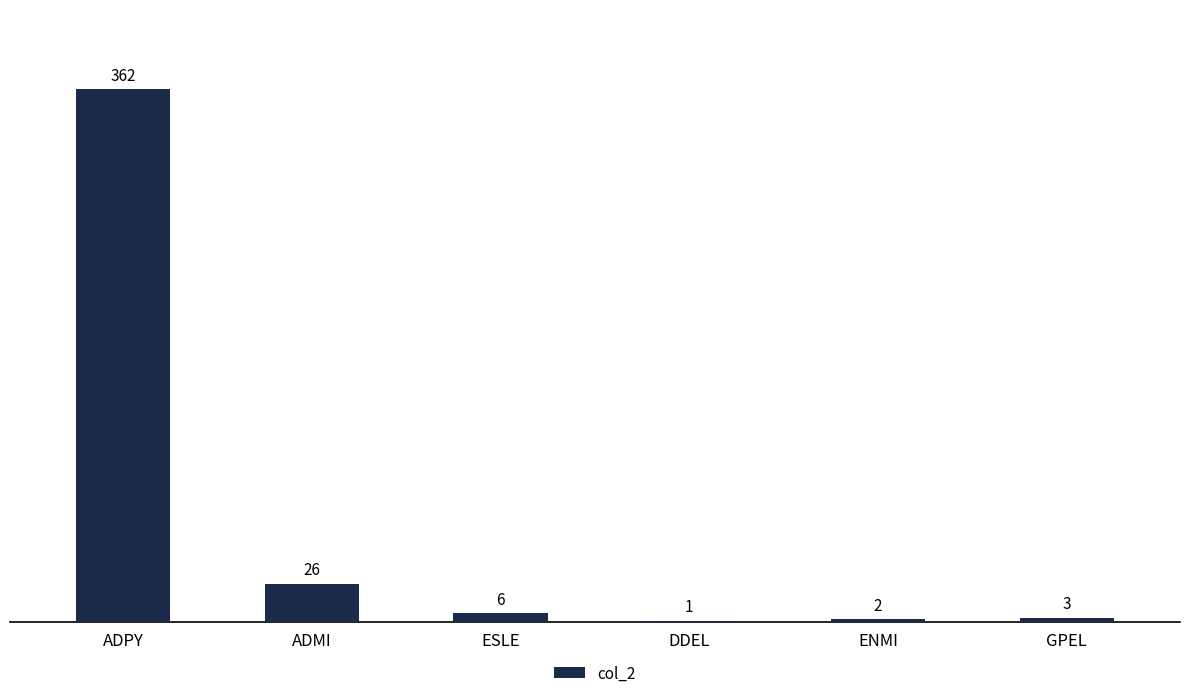

Reading left to right, extract all data points from this chart.

362	26	6	1	2	3